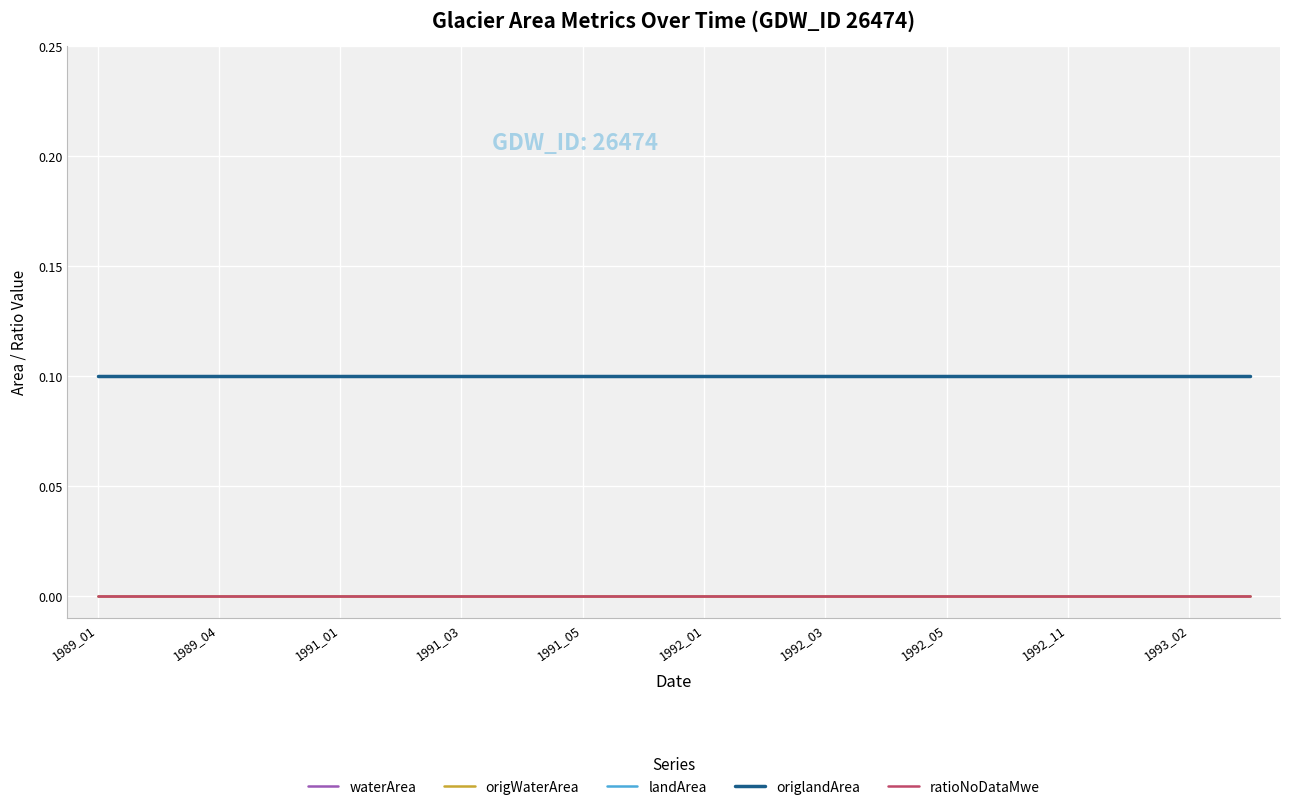

Does the chart display data point markers on the line(s)?

No